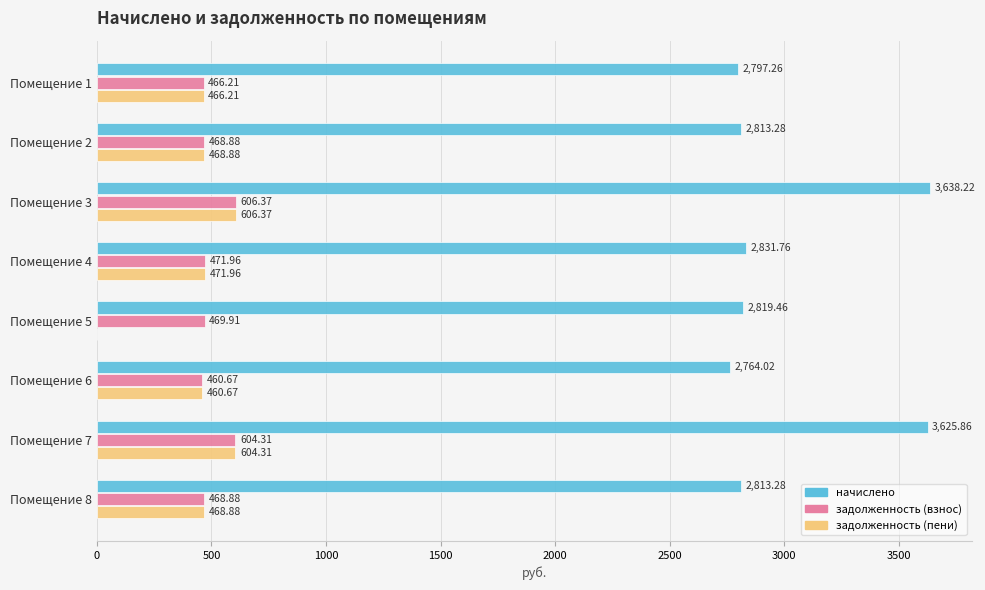

How many series are shown in this chart?

3